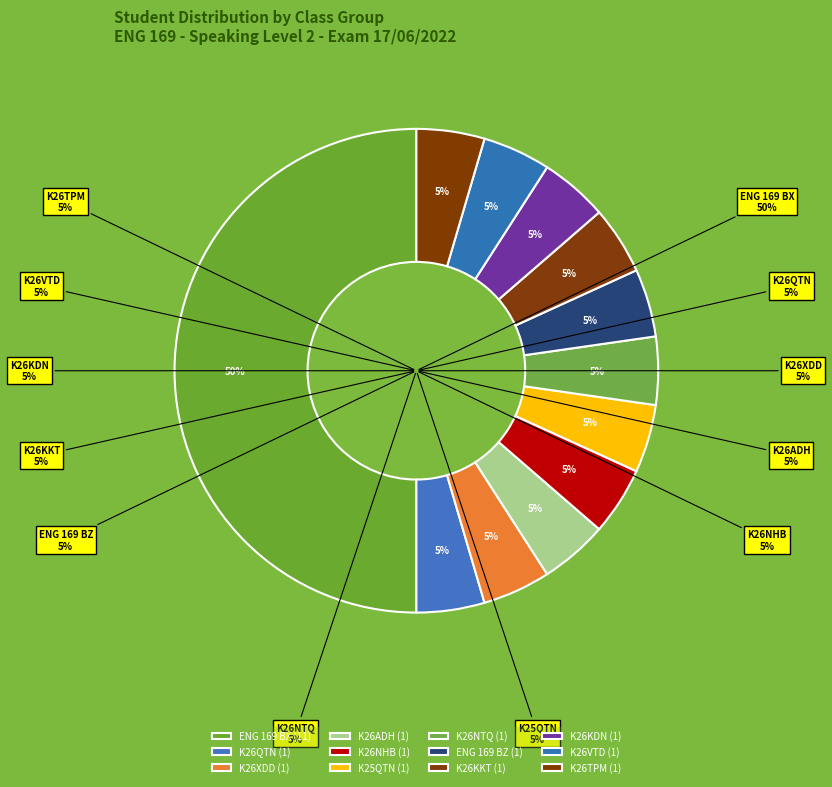

The K26XDD slice represents 5% of the pie. True or false?

True